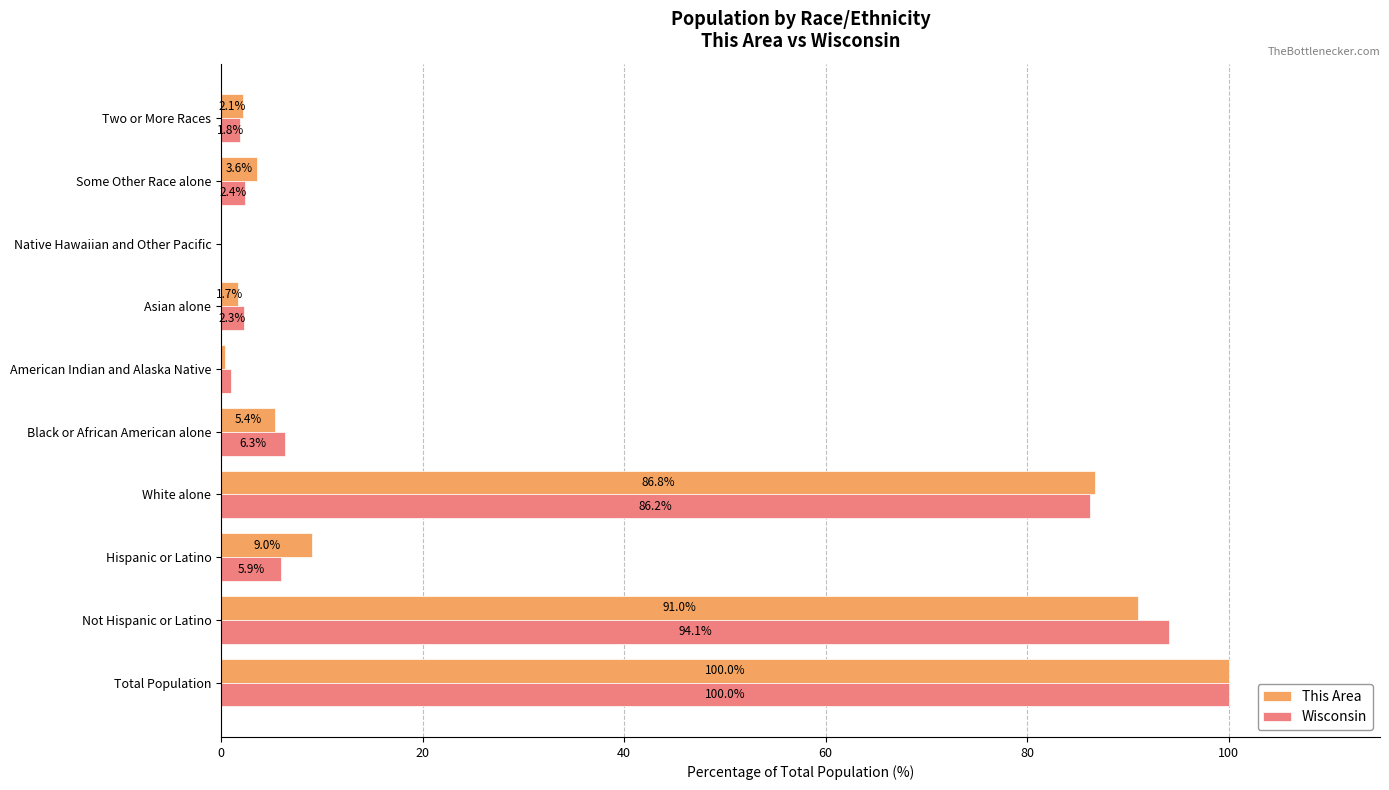

What are all the series names shown in the legend?

This Area, Wisconsin